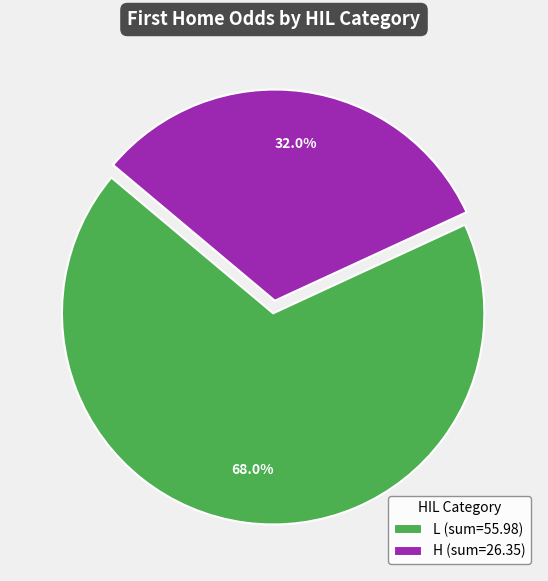

Is there any slice that represents more than half of the pie?

Yes